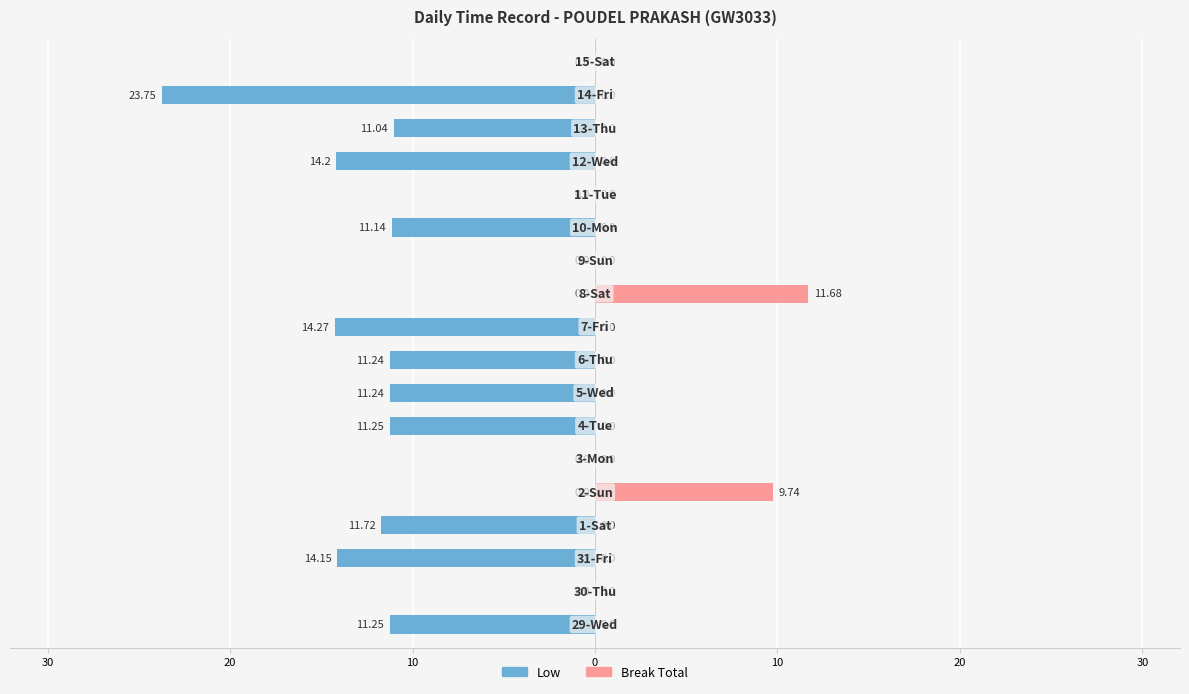

What is the sum of all Break Total values?

21.4